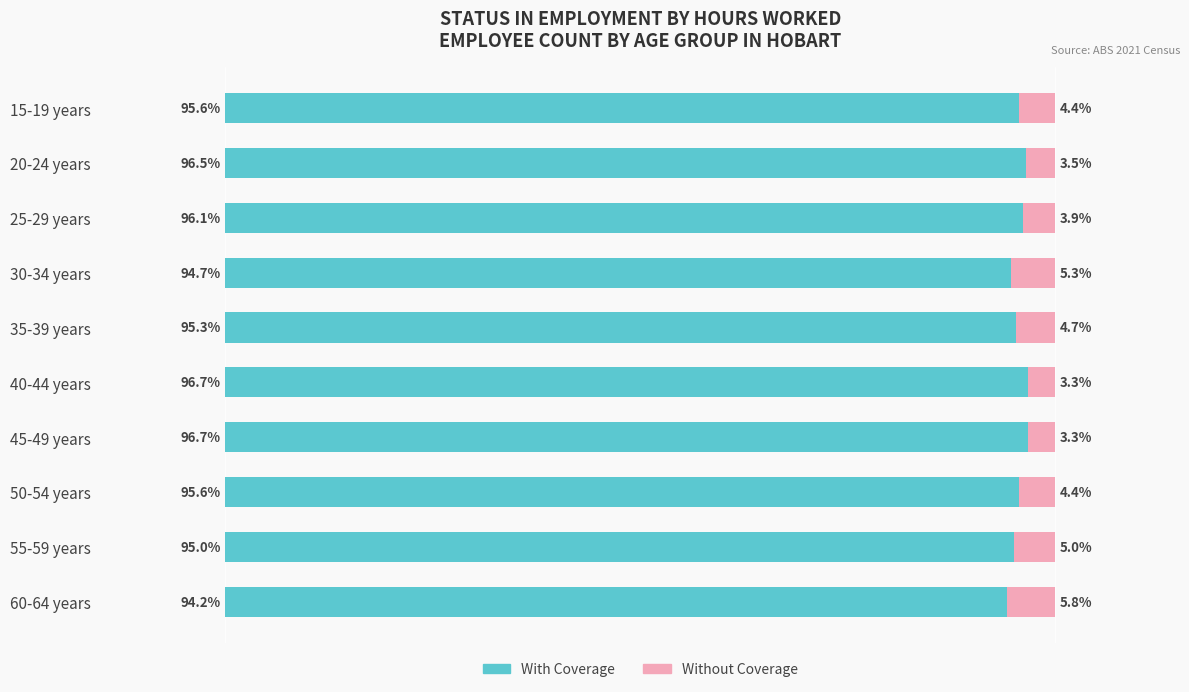

List the series in order of their peak value, lowest first.

Without Coverage, With Coverage